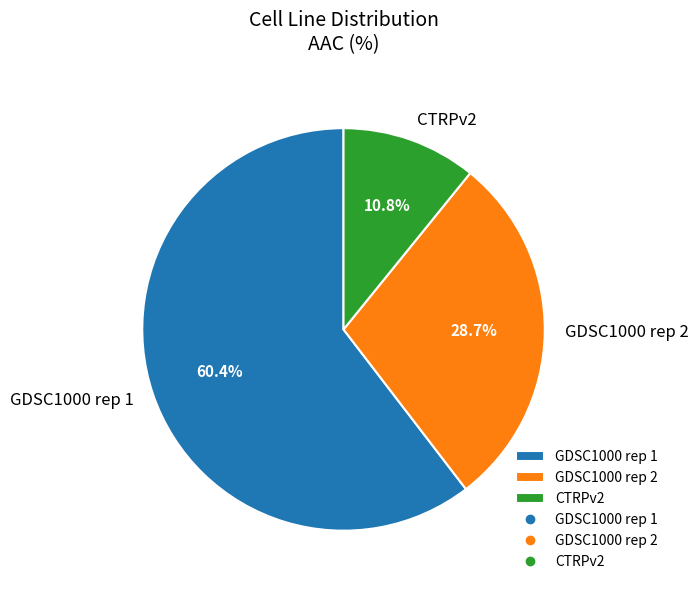

Is GDSC1000 rep 1 the majority of the pie?

Yes